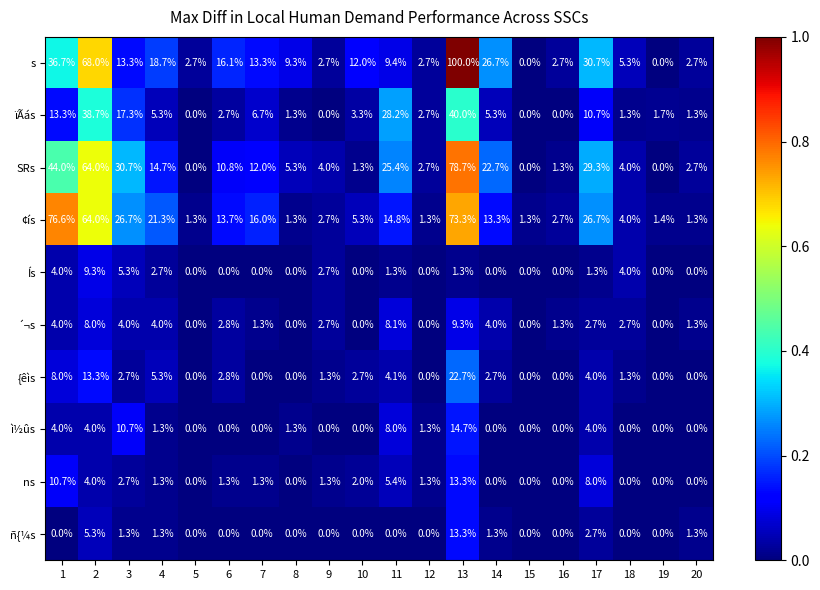

Which series has the largest total across all categories?

s